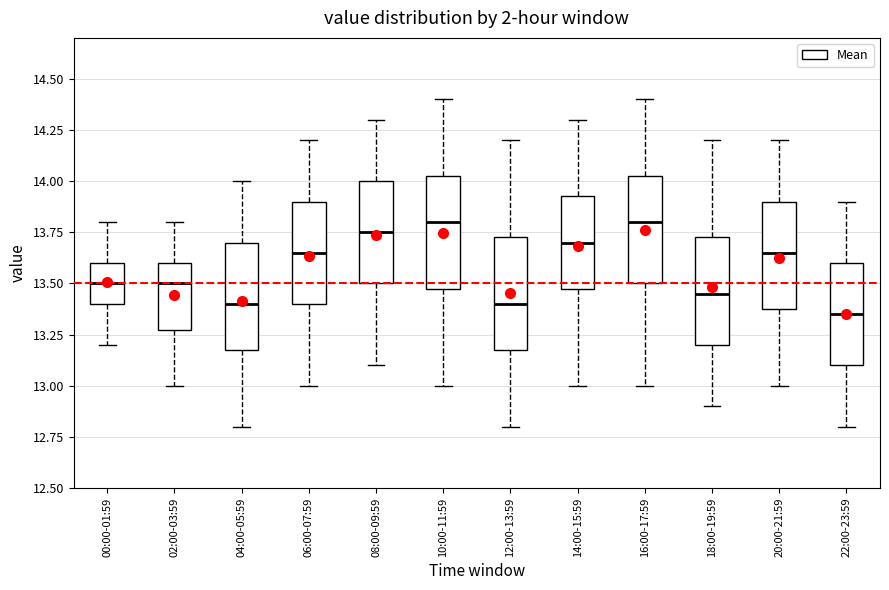

Reading left to right, transcribe this box plot: for each box, give where its median line is, the range the box spans, and where its two whiskers end, as read against the y-axis. The values are not printed on the chart, so give them approximately, as read against the axis.

00:00-01:59: median 13.50, box 13.40 to 13.60, whiskers 13.20 to 13.80
02:00-03:59: median 13.50, box 13.30 to 13.60, whiskers 13.00 to 13.80
04:00-05:59: median 13.40, box 13.20 to 13.70, whiskers 12.80 to 14.00
06:00-07:59: median 13.65, box 13.40 to 13.90, whiskers 13.00 to 14.20
08:00-09:59: median 13.75, box 13.50 to 14.00, whiskers 13.10 to 14.30
10:00-11:59: median 13.80, box 13.50 to 14.05, whiskers 13.00 to 14.40
12:00-13:59: median 13.40, box 13.20 to 13.75, whiskers 12.80 to 14.20
14:00-15:59: median 13.70, box 13.50 to 13.95, whiskers 13.00 to 14.30
16:00-17:59: median 13.80, box 13.50 to 14.05, whiskers 13.00 to 14.40
18:00-19:59: median 13.45, box 13.20 to 13.75, whiskers 12.90 to 14.20
20:00-21:59: median 13.65, box 13.40 to 13.90, whiskers 13.00 to 14.20
22:00-23:59: median 13.35, box 13.10 to 13.60, whiskers 12.80 to 13.90